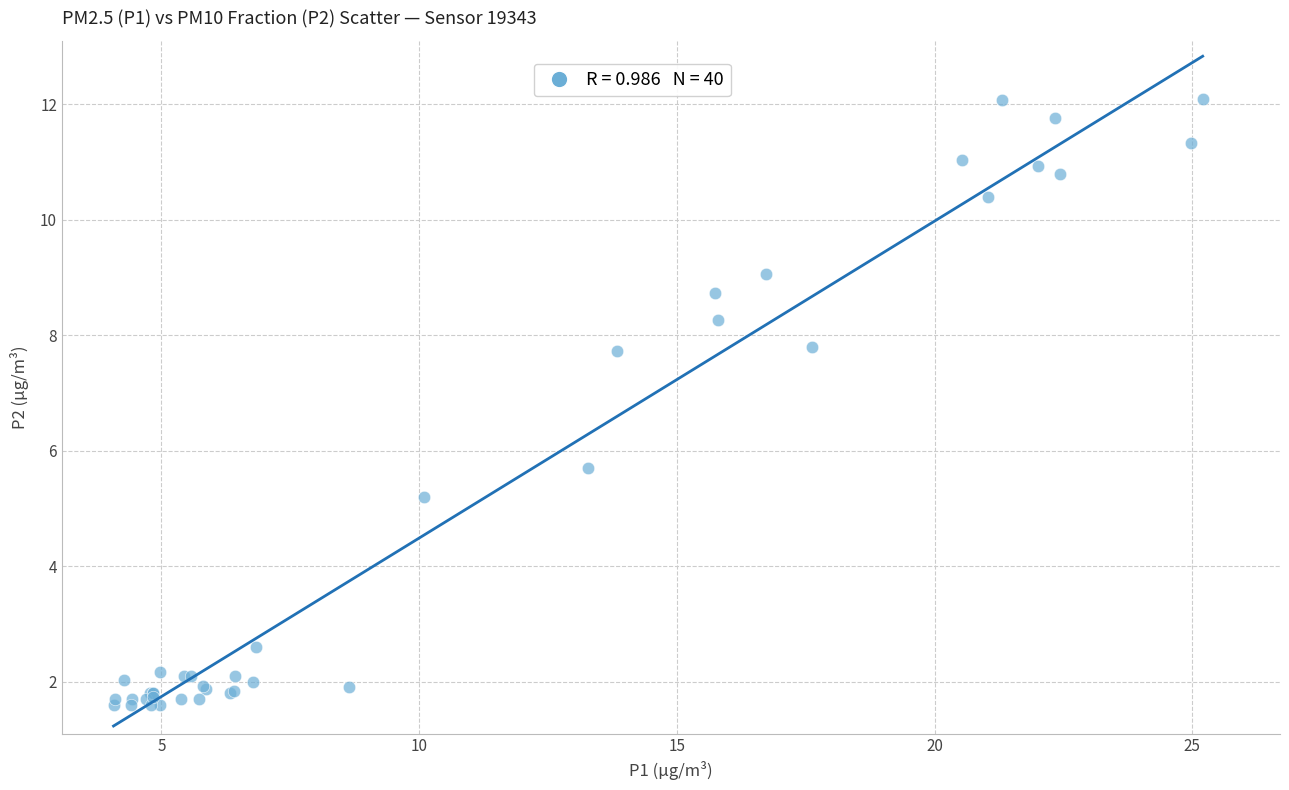

What Y value in the scatter plot is closest to 6?

5.7